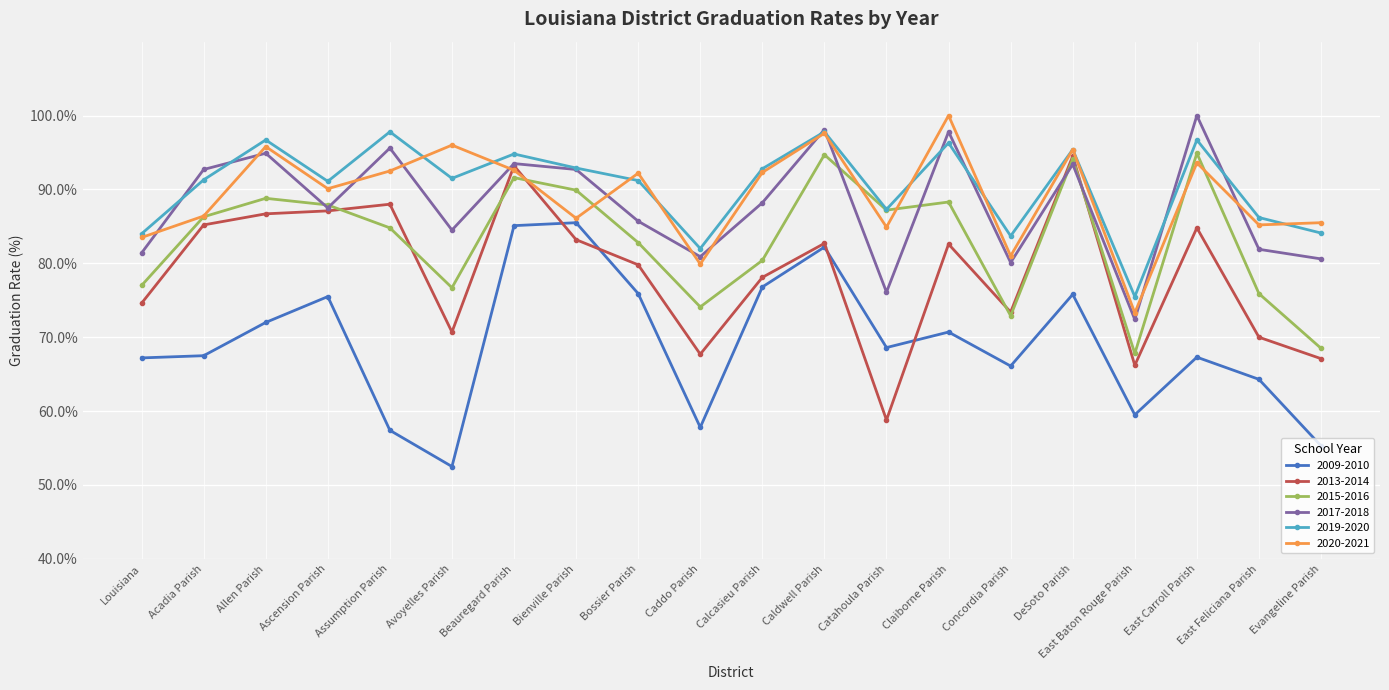

Does the chart display data point markers on the line(s)?

Yes